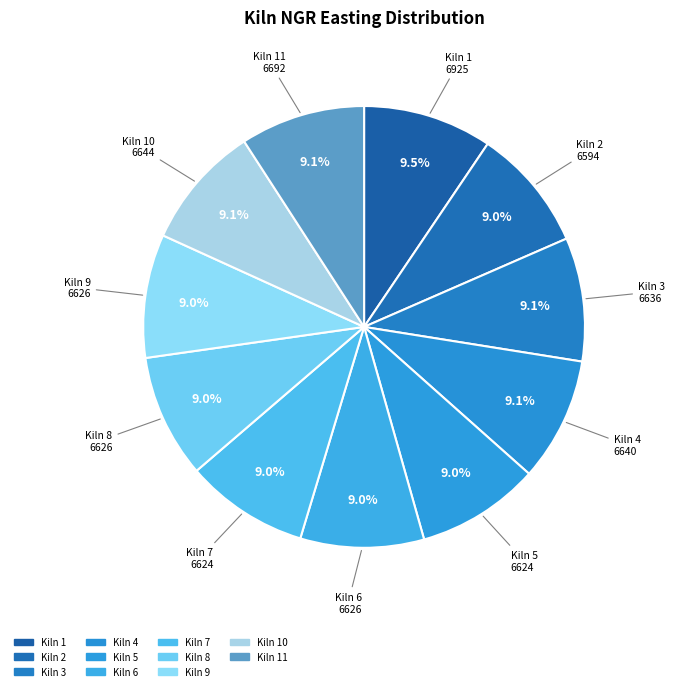

Is there a majority slice in this chart?

No